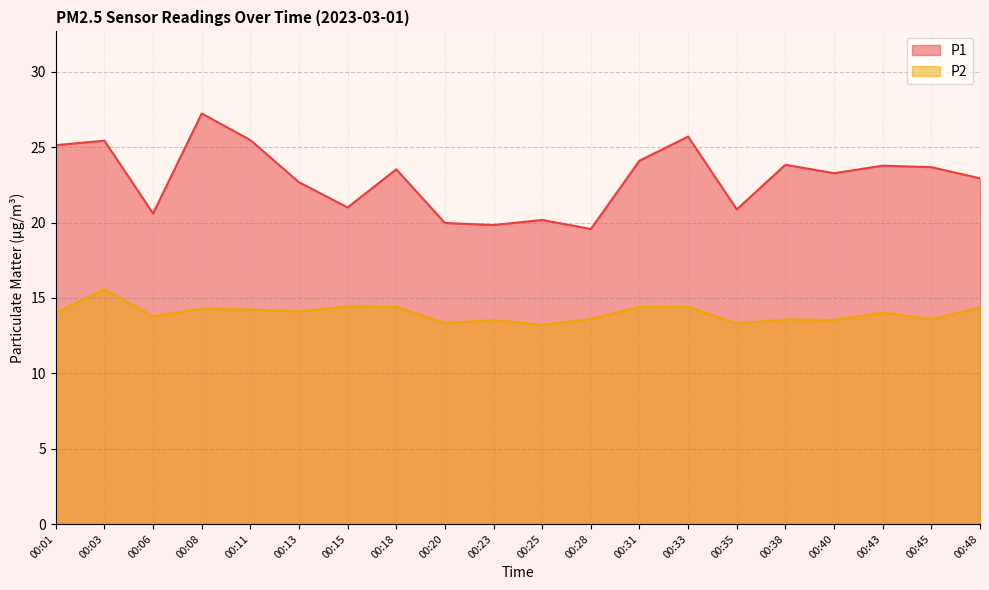

Between 00:11 and 00:18, which series saw the biggest shift?

P1